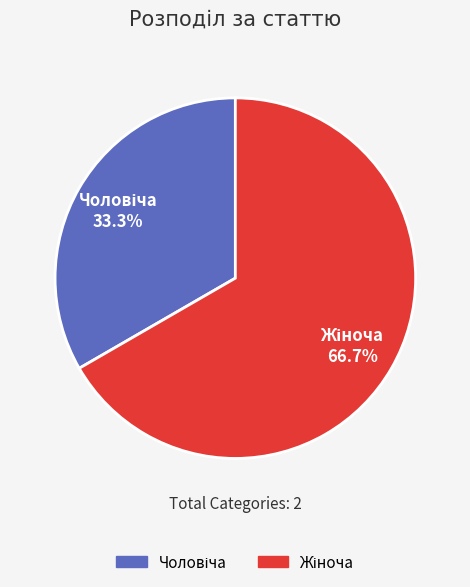

How many segments does this pie chart have?

2